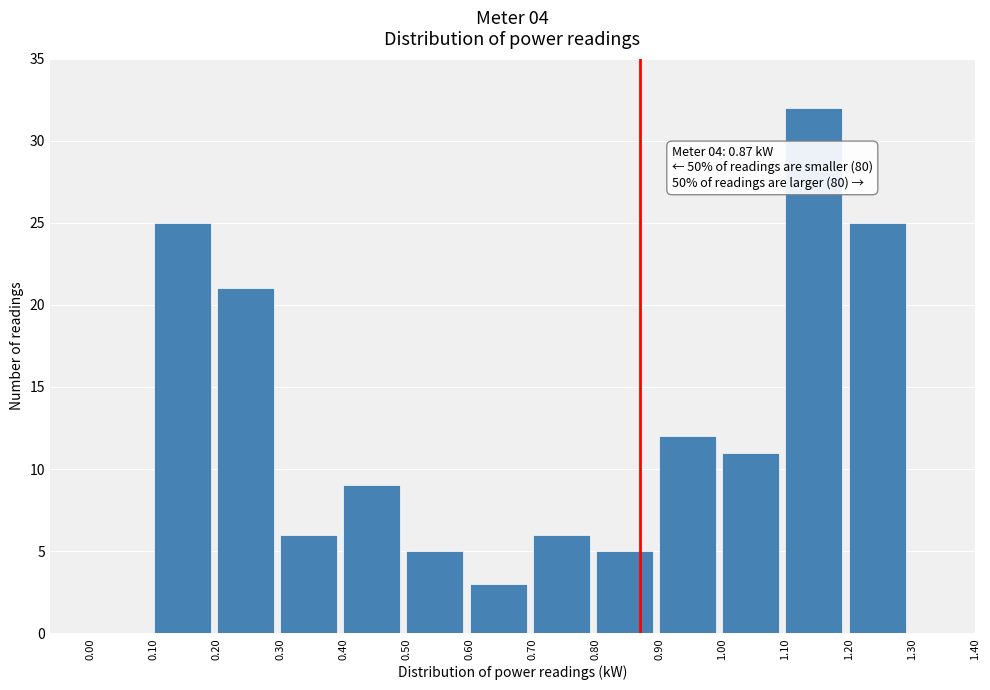

Which range on the x-axis has the tallest bar?

1.10 to 1.20